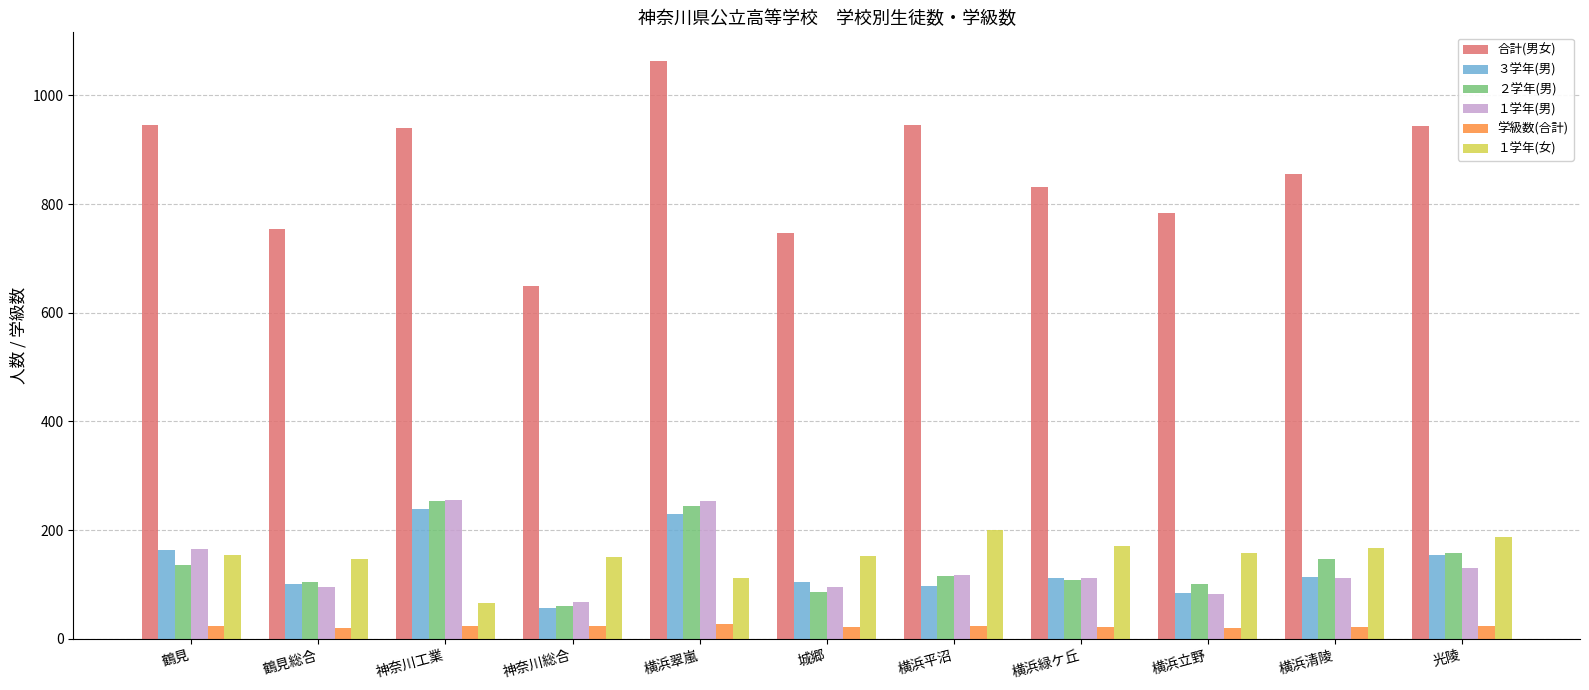

What is the highest value of the １学年(女) series?

201